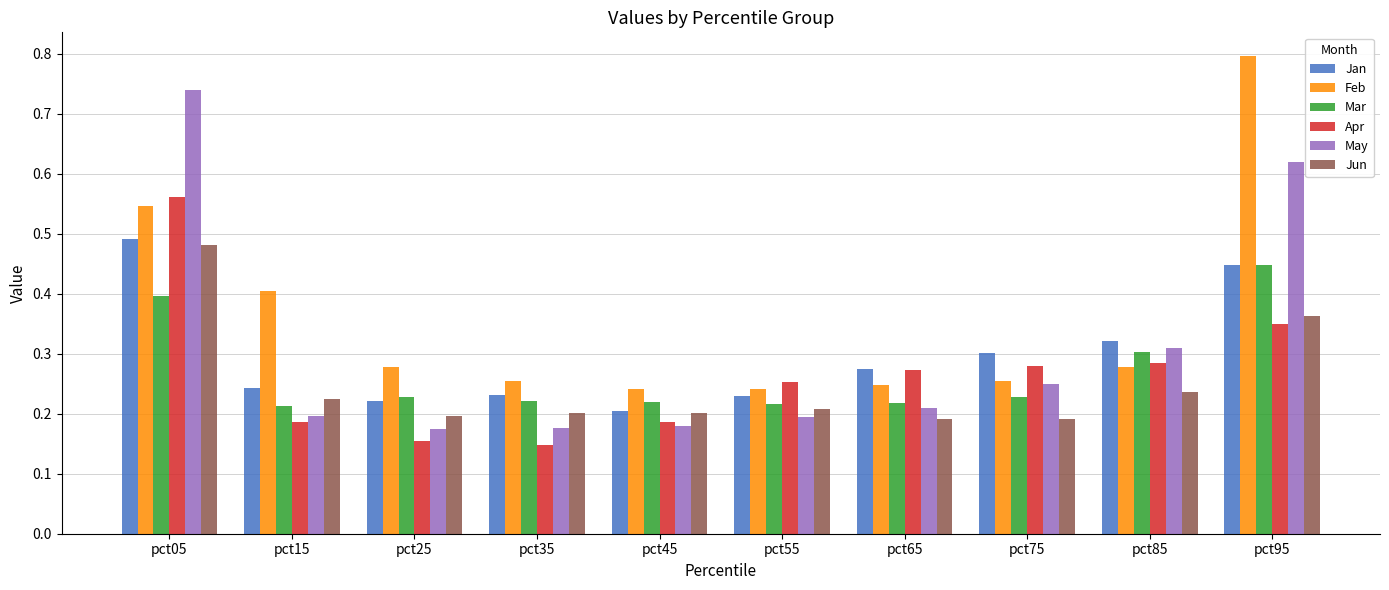

Which series has the largest total across all categories?

Feb